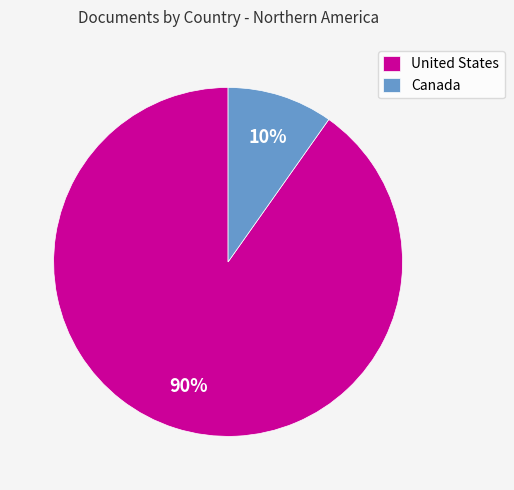

Which category accounts for the majority?

United States